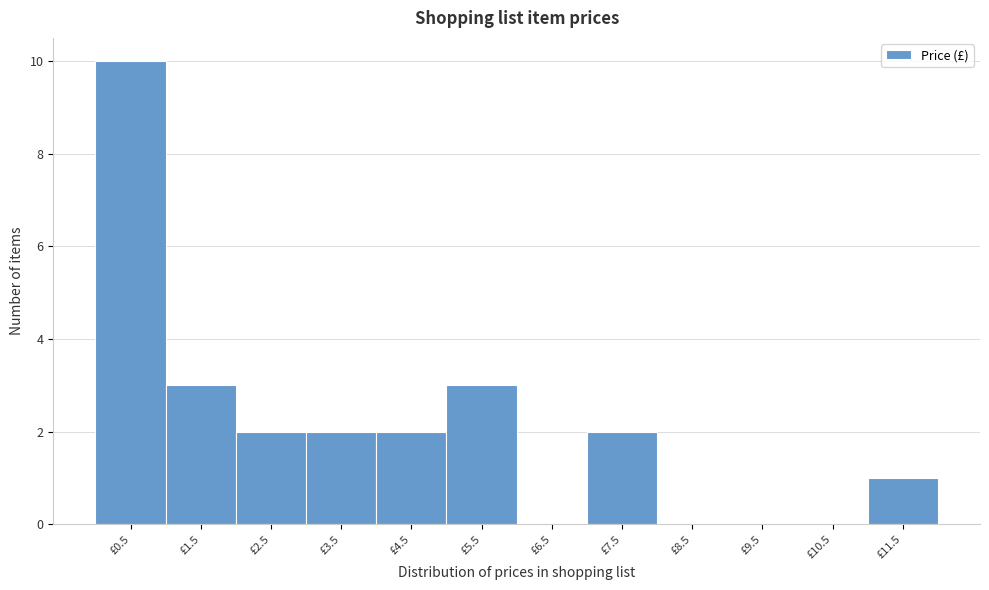

Reading left to right, what are all the values shown in this chart?

£0.5=10	£1.5=3	£2.5=2	£3.5=2	£4.5=2	£5.5=3	£6.5=0	£7.5=2	£8.5=0	£9.5=0	£10.5=0	£11.5=1